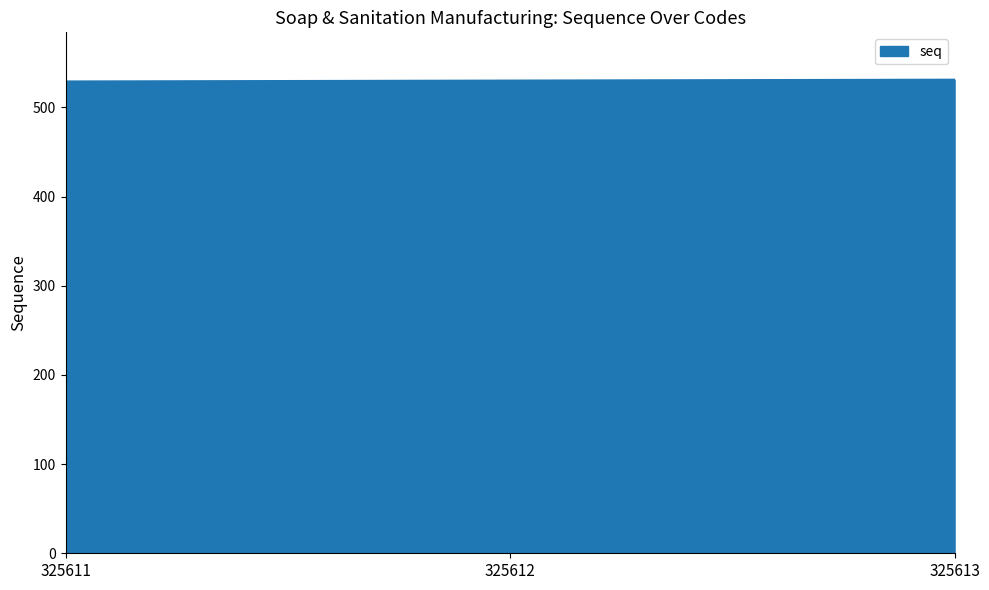

The chart shows a value of 530 at 325612. True or false?

True